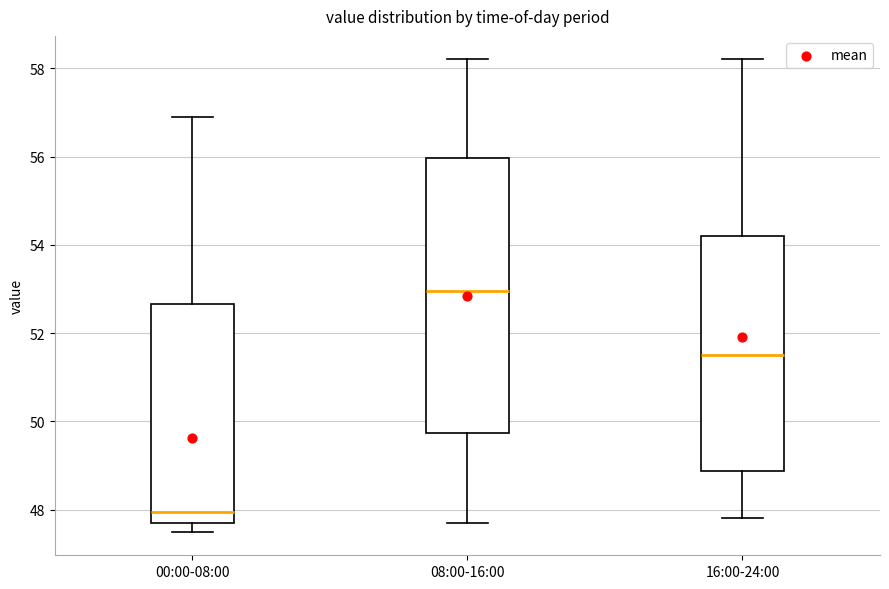

Where is the upper edge of the box for 16:00-24:00 on the y-axis? The values are not printed on the chart, so give them approximately, as read against the axis.

54.2